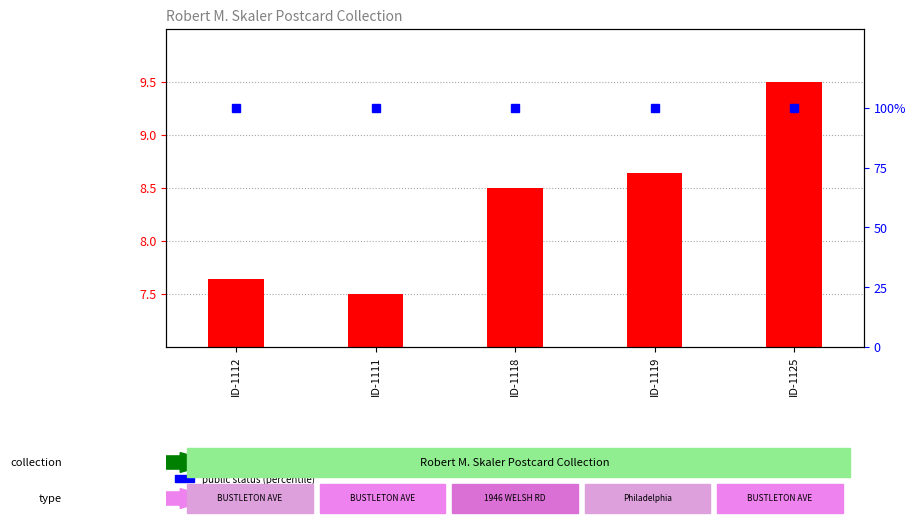

What position from the left is ID-1118?

3